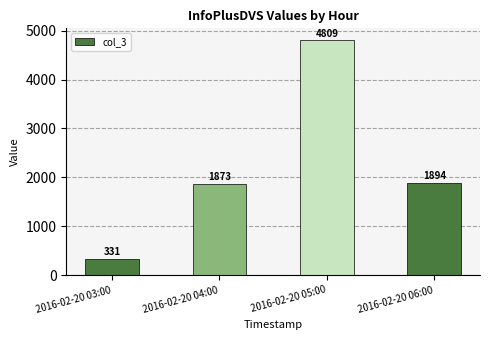

Reading right to left, list all the values displayed in this chart.

2016-02-20 06:00=1894	2016-02-20 05:00=4809	2016-02-20 04:00=1873	2016-02-20 03:00=331